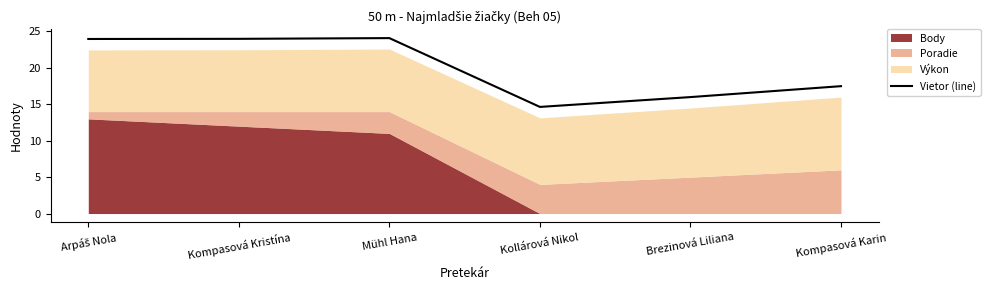

What is the sum of all values?

120.2